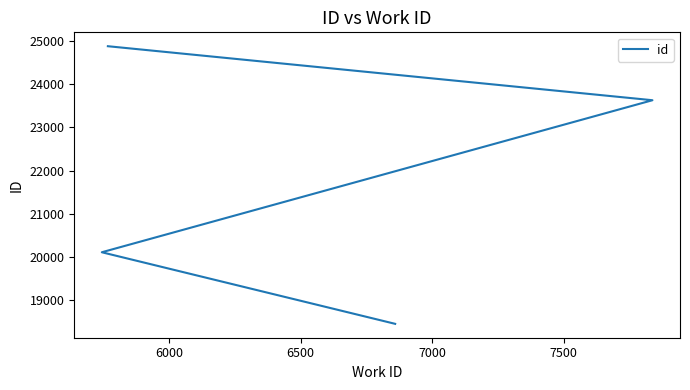

How many lines are shown in the chart?

1